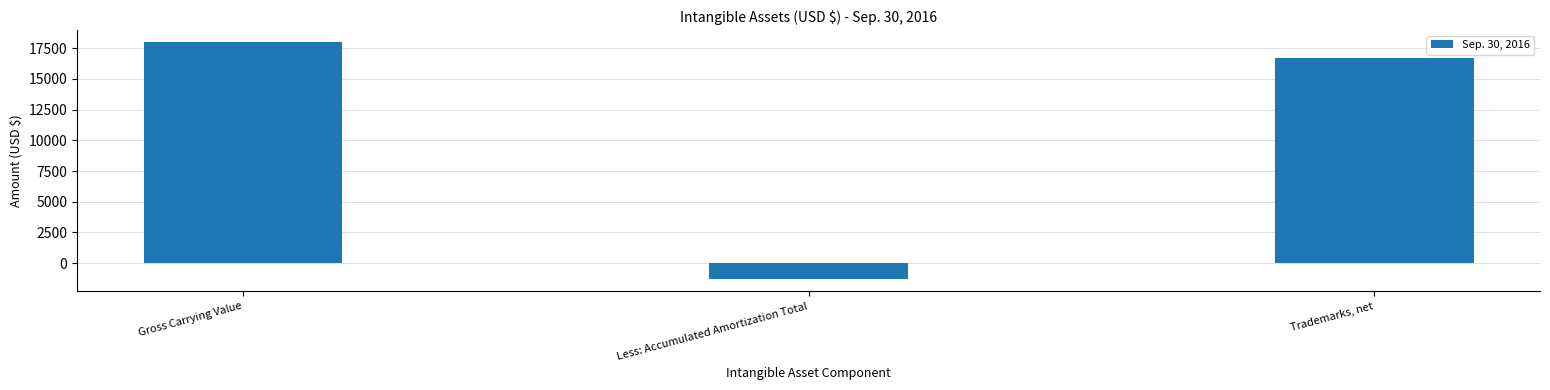

What is the average value?

11129